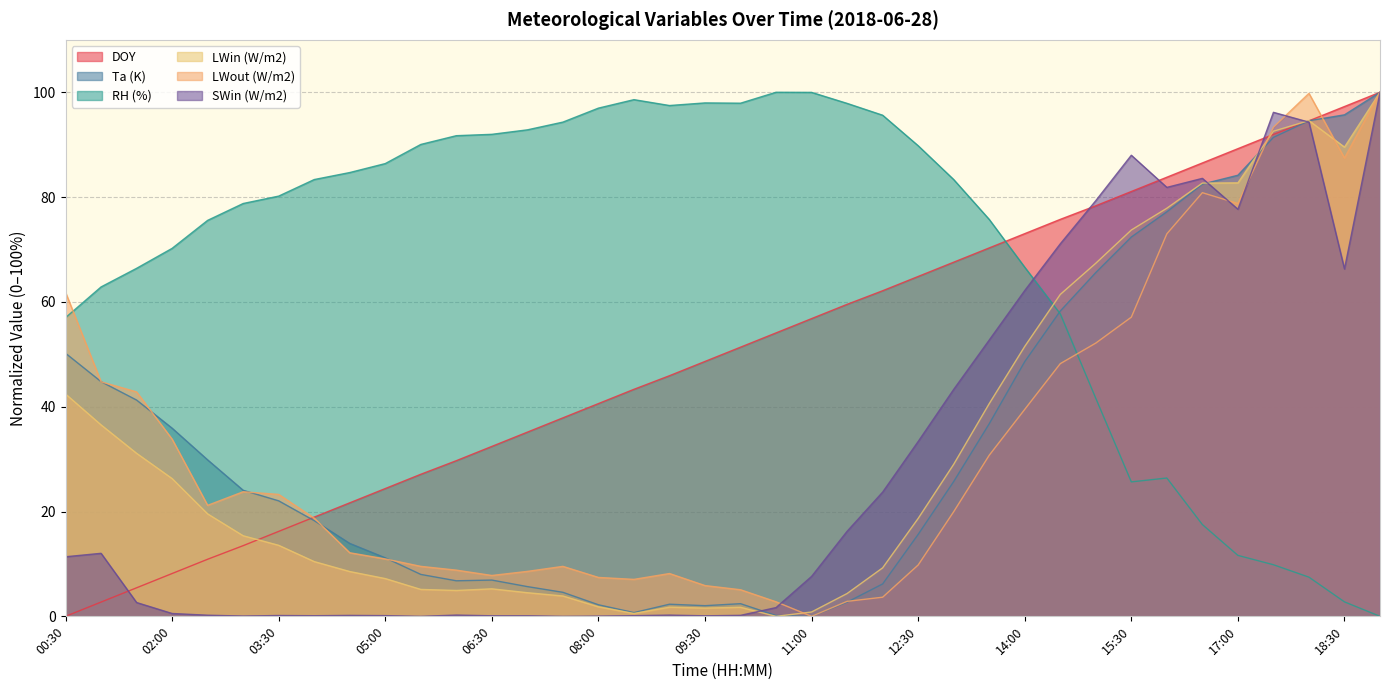

True or false: LWin (W/m2) has more than 1 points higher than both neighbors.

True